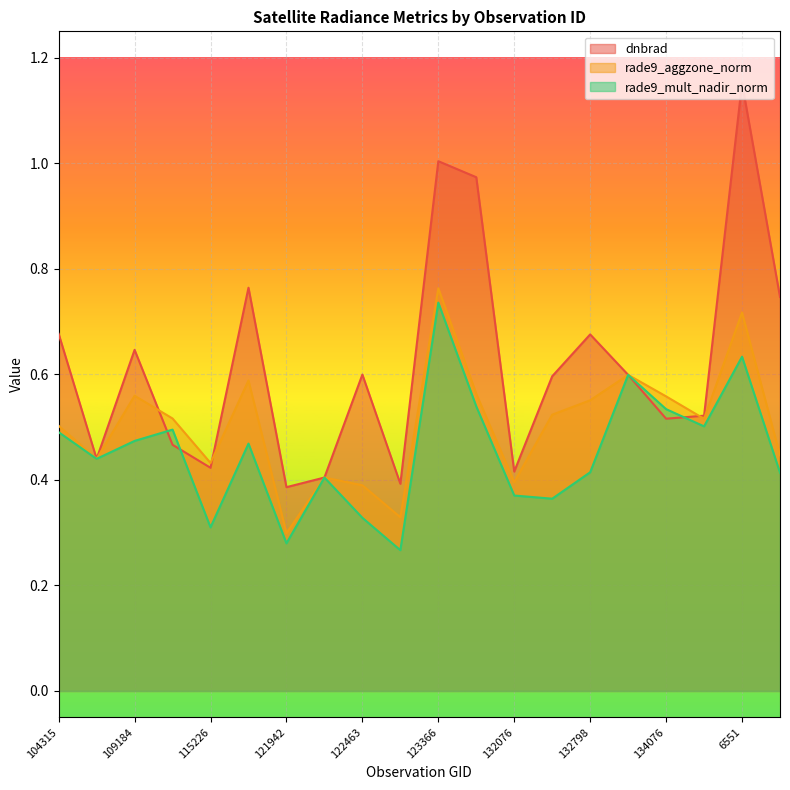

What is the highest value of the dnbrad series?

1.2